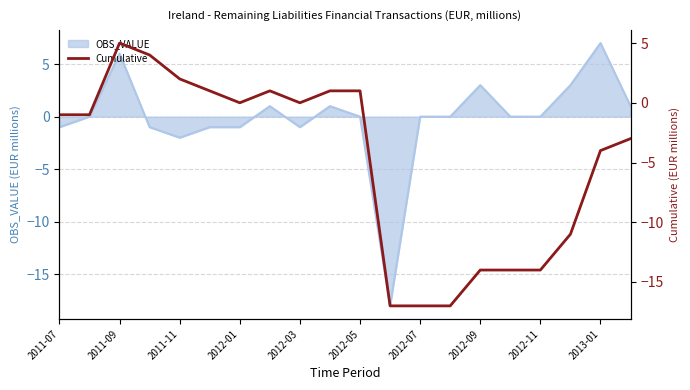

What is the maximum value for OBS_VALUE?

7